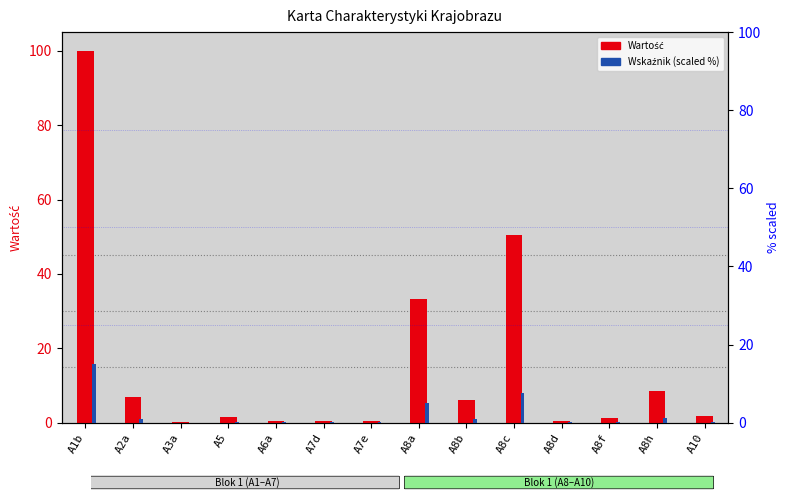

At how many categories does at least one series exceed 60?

1